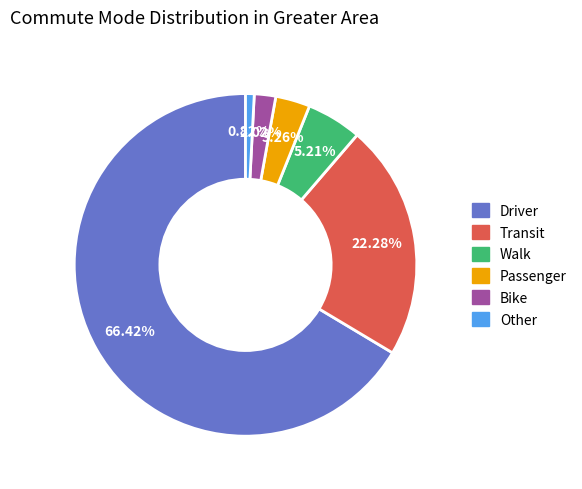

Approximately how many times larger is the value at Bike compared to Transit?

0.1